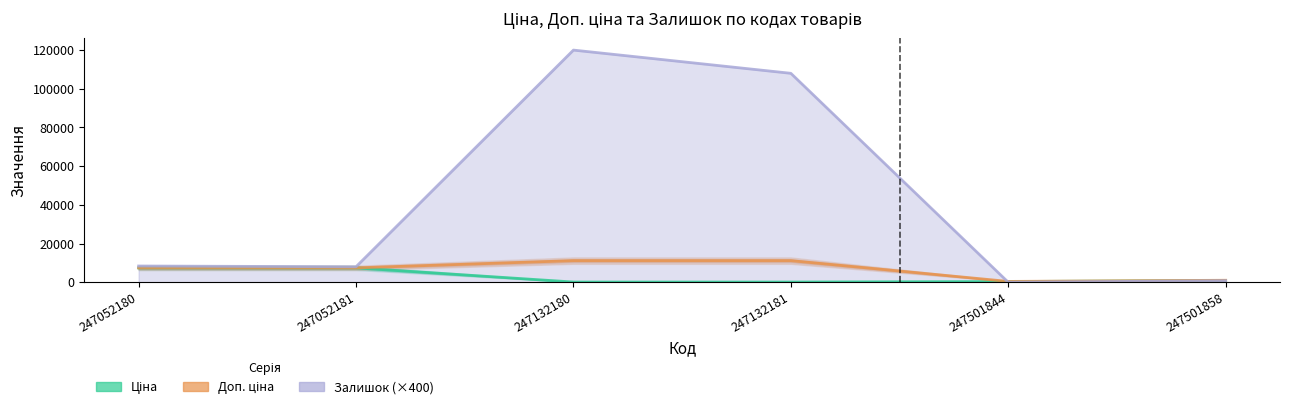

What is the difference between the highest and lowest values at 247052180?

963.8